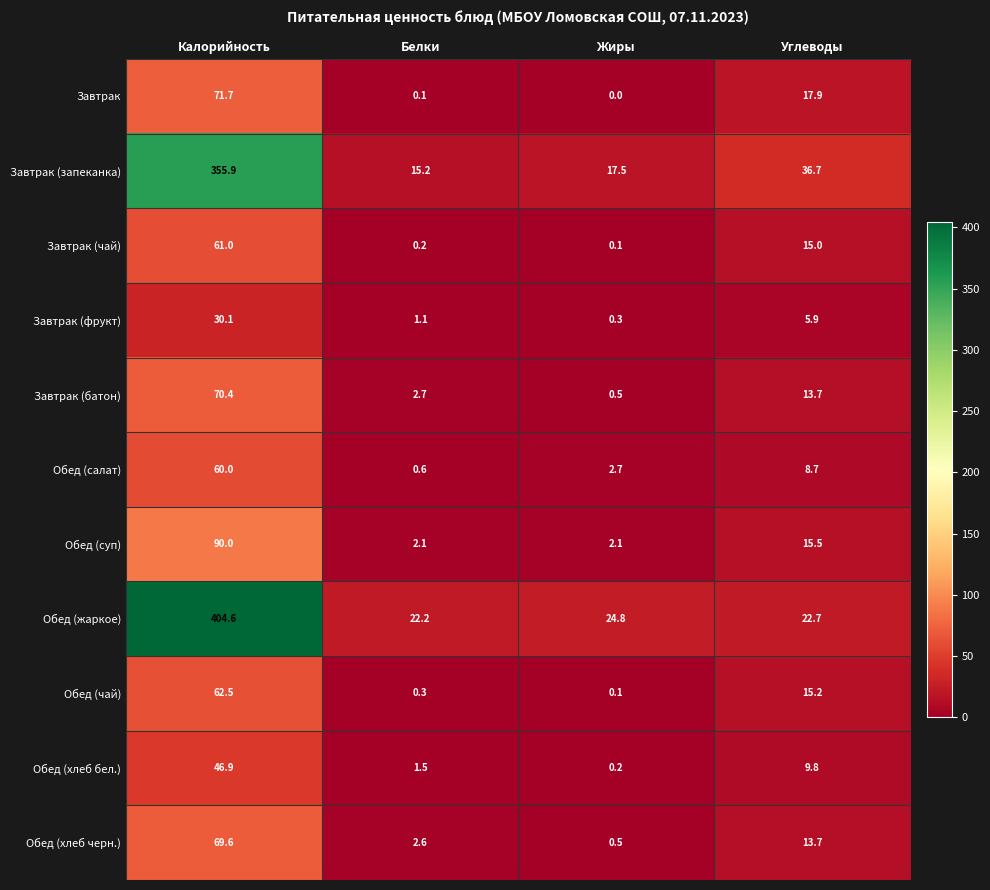

What is the total value across all series at Углеводы?

174.8